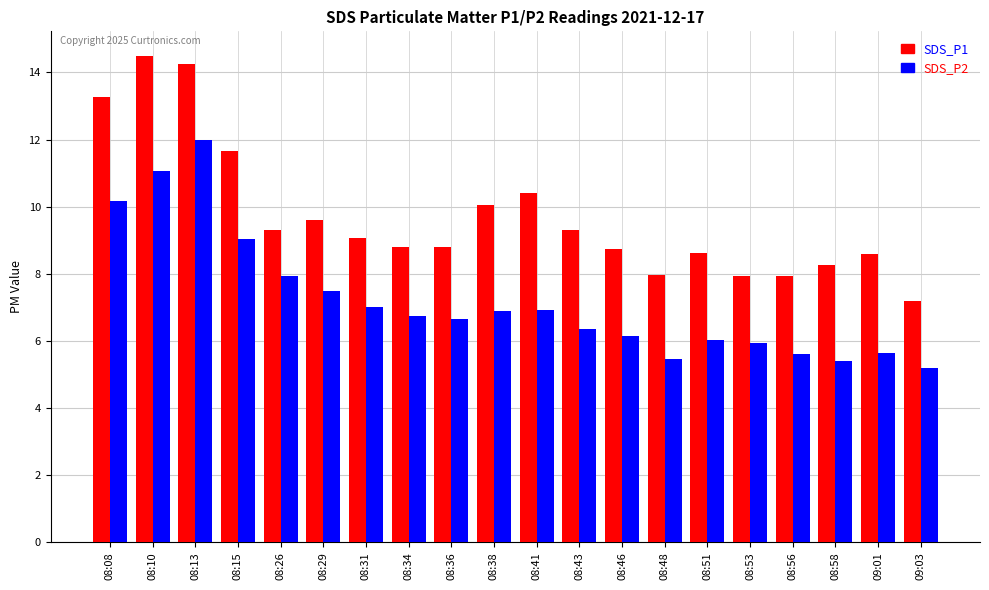

At 09:03, list the series in order from smallest to largest.

SDS_P2, SDS_P1